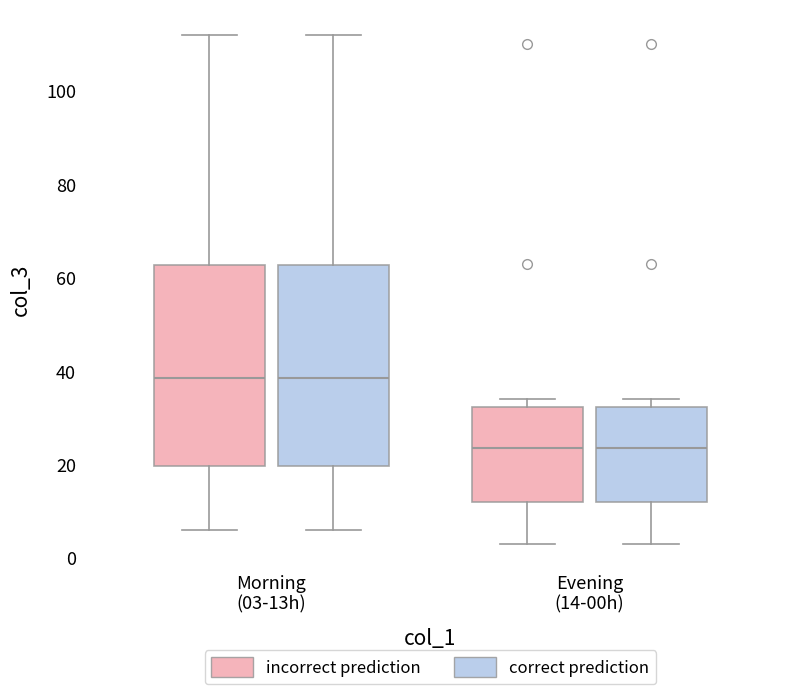

Reading left to right, read every box against the y-axis: the position of its median line, the range the box covers, and the ends of its whiskers. The values are not printed on the chart, so give them approximately, as read against the axis.

Morning (03-13h) (incorrect prediction): median 38, box 20 to 62, whiskers 6 to 112
Morning (03-13h) (correct prediction): median 38, box 20 to 62, whiskers 6 to 112
Evening (14-00h) (incorrect prediction): median 24, box 12 to 32, whiskers 4 to 34
Evening (14-00h) (correct prediction): median 24, box 12 to 32, whiskers 4 to 34